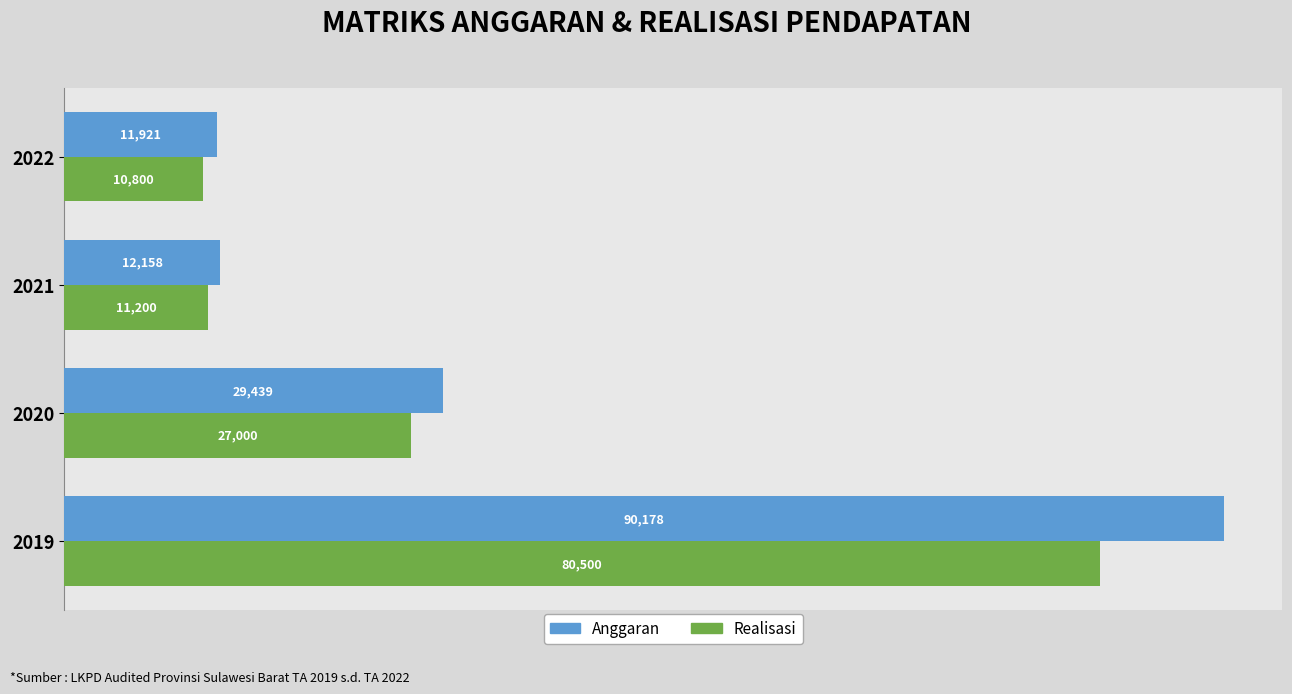

Which category has the highest value in the Anggaran series?

2019